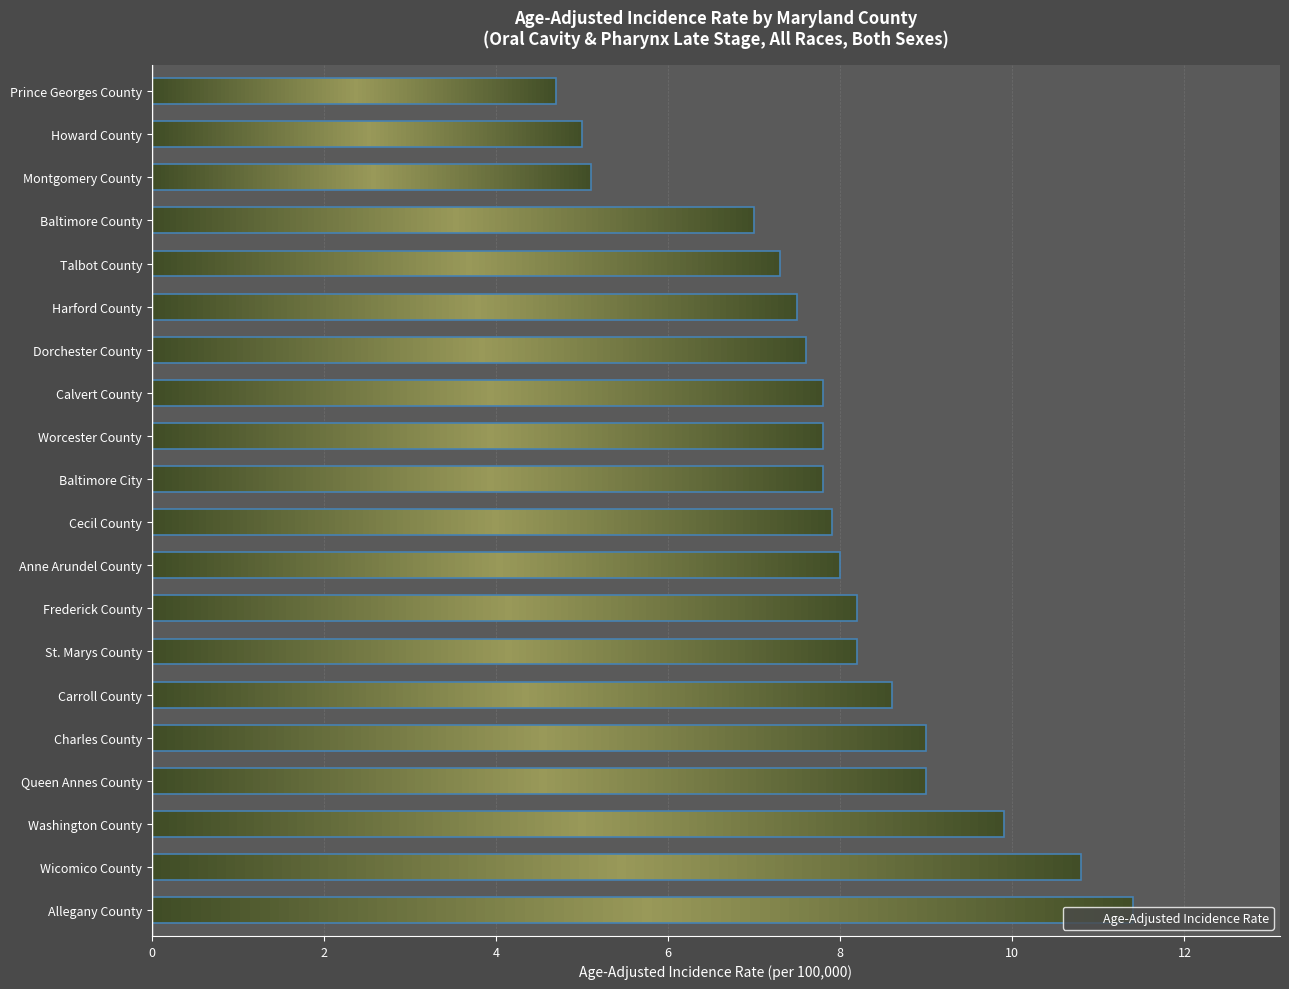

Which label corresponds to the smallest value in the chart?

Prince Georges County